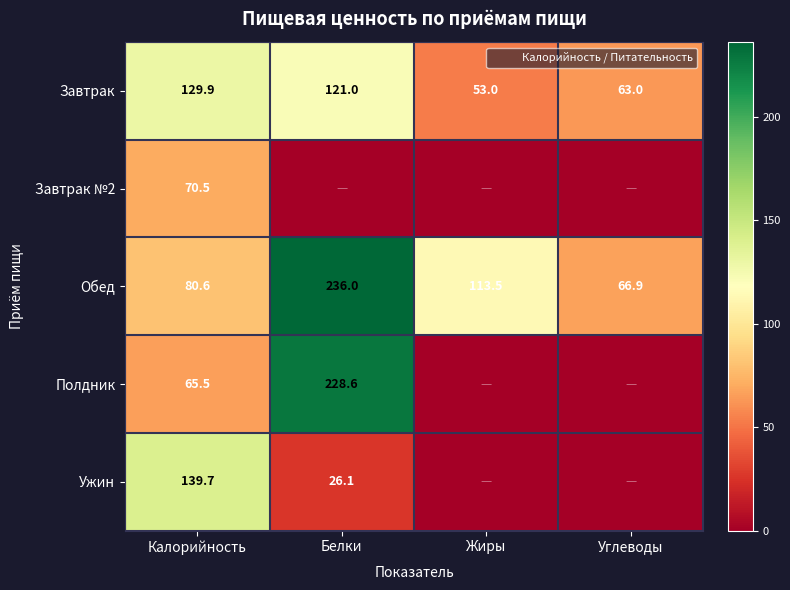

List the series in order of their peak value, lowest first.

Завтрак №2, Завтрак, Ужин, Полдник, Обед